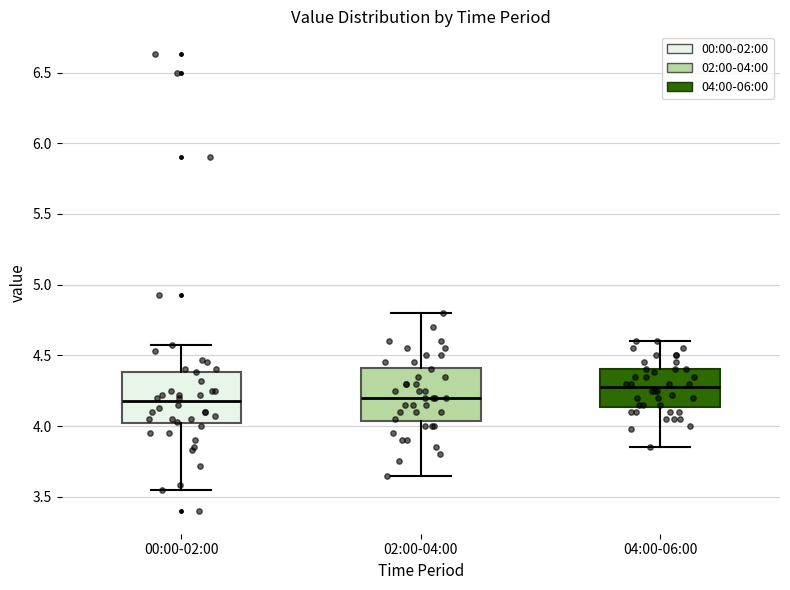

Reading left to right, transcribe this box plot: for each box, give where its median line is, the range the box spans, and where its two whiskers end, as read against the y-axis. The values are not printed on the chart, so give them approximately, as read against the axis.

00:00-02:00: median 4.20, box 4.00 to 4.40, whiskers 3.55 to 4.55
02:00-04:00: median 4.20, box 4.05 to 4.40, whiskers 3.65 to 4.80
04:00-06:00: median 4.30, box 4.15 to 4.40, whiskers 3.85 to 4.60